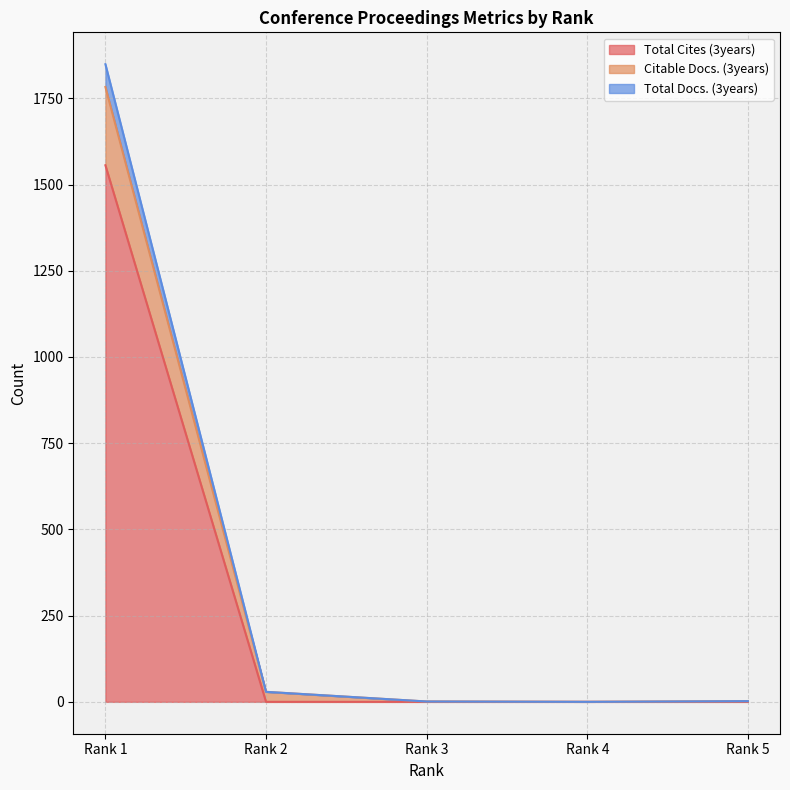

Between Rank 1 and Rank 4, which is larger?

Rank 1